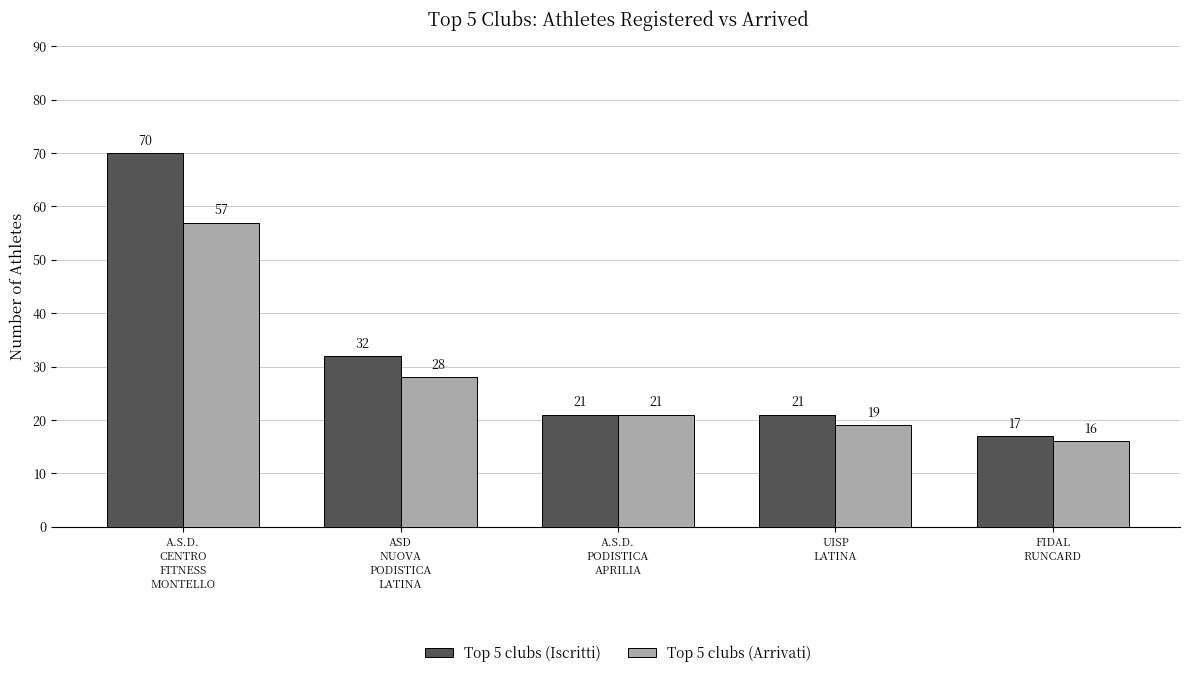

Is it true that Top 5 clubs (Arrivati) equals 4 at FIDAL
RUNCARD?

False